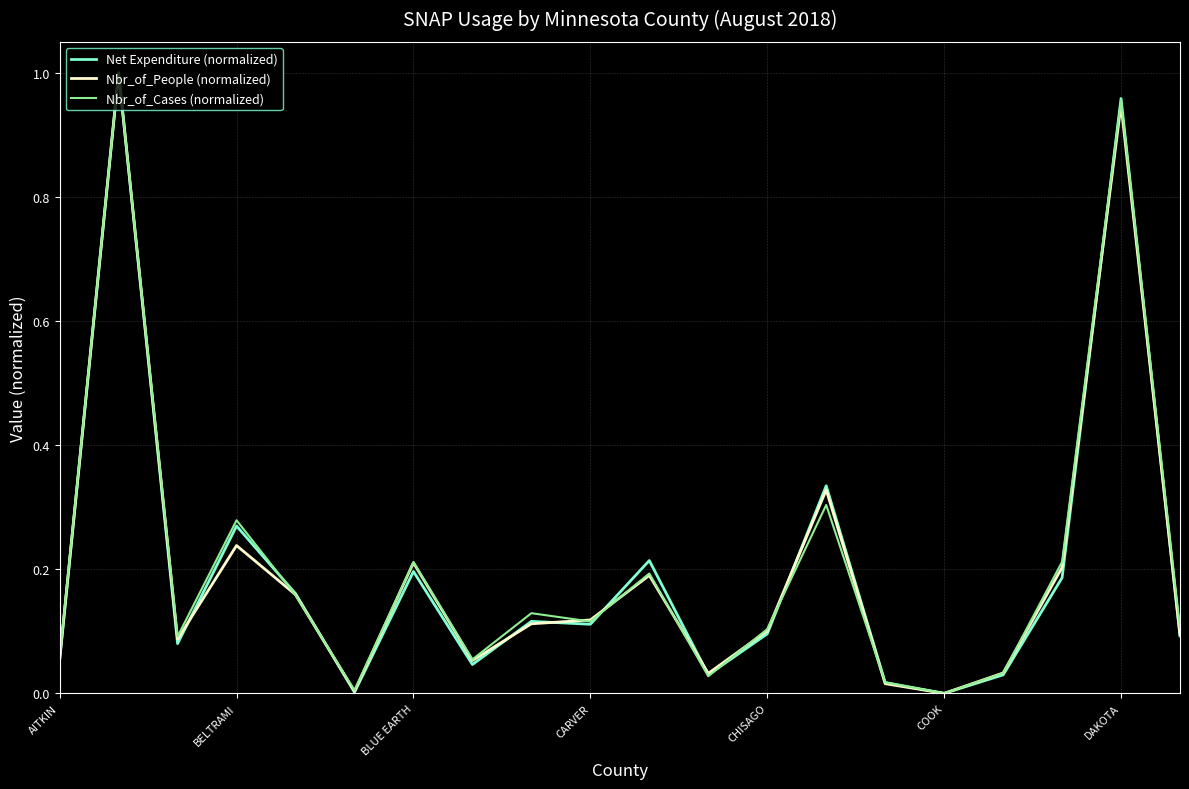

True or false: Nbr_of_People (normalized) has a value of 0.3 at BELTRAMI.

False